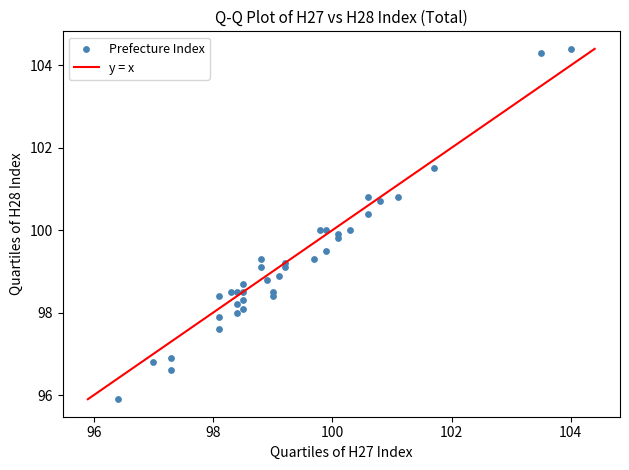

What is the range of X values (max minus min)?

7.6